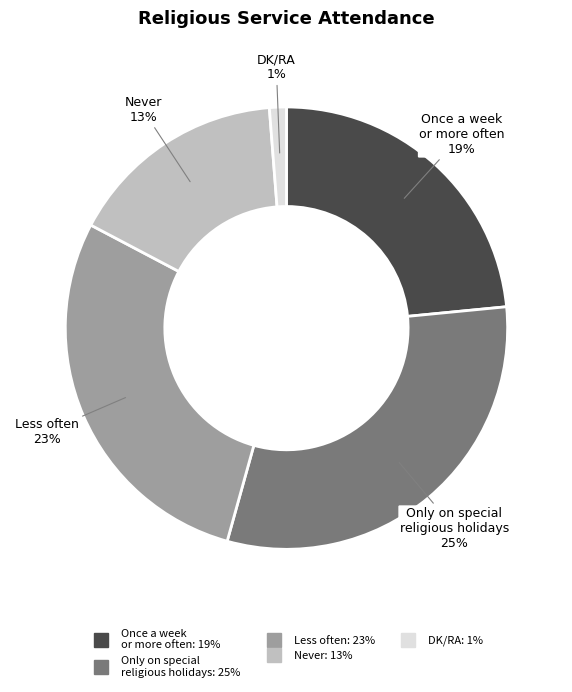

Is there a majority slice in this chart?

No